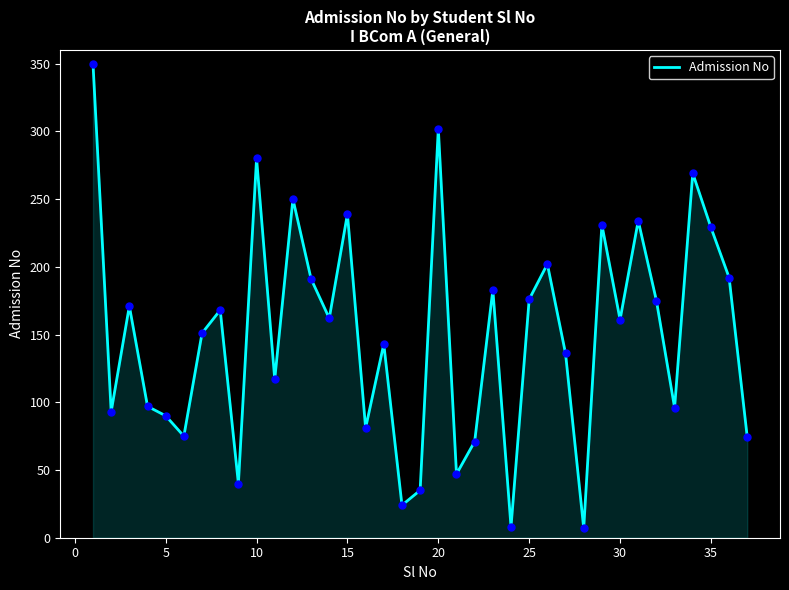

What is the difference between the maximum and minimum values?

343